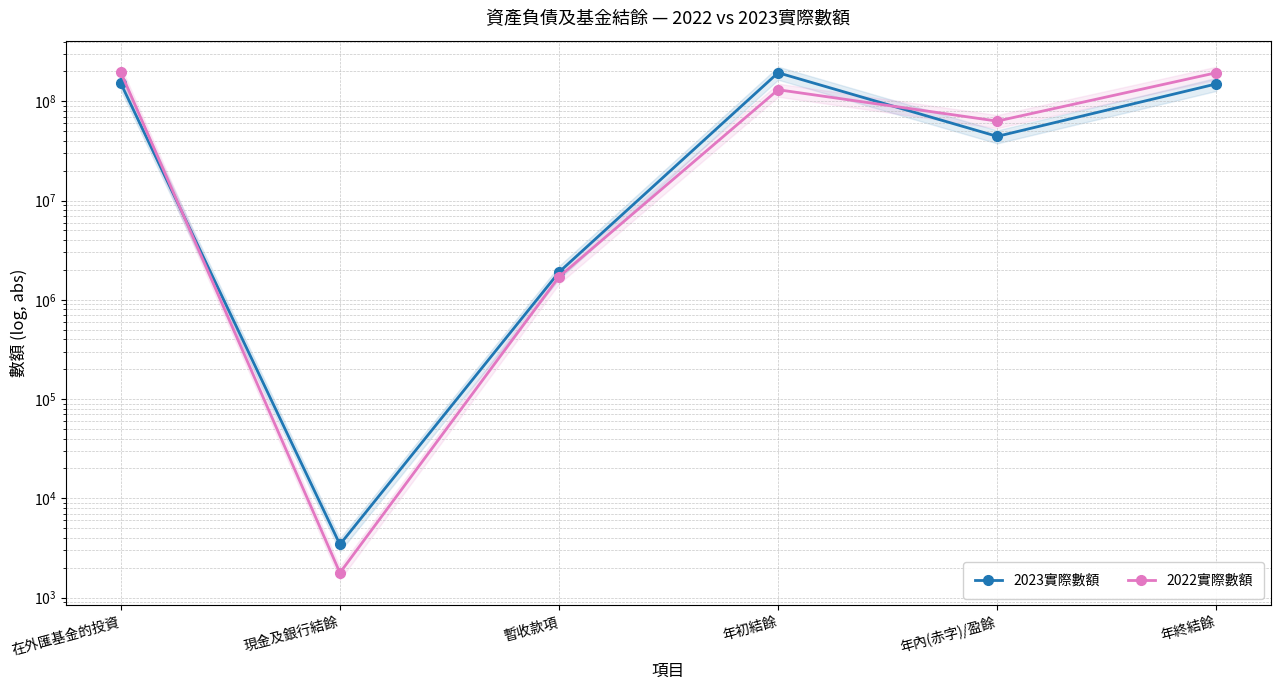

What are all the series names shown in the legend?

2023實際數額, 2022實際數額